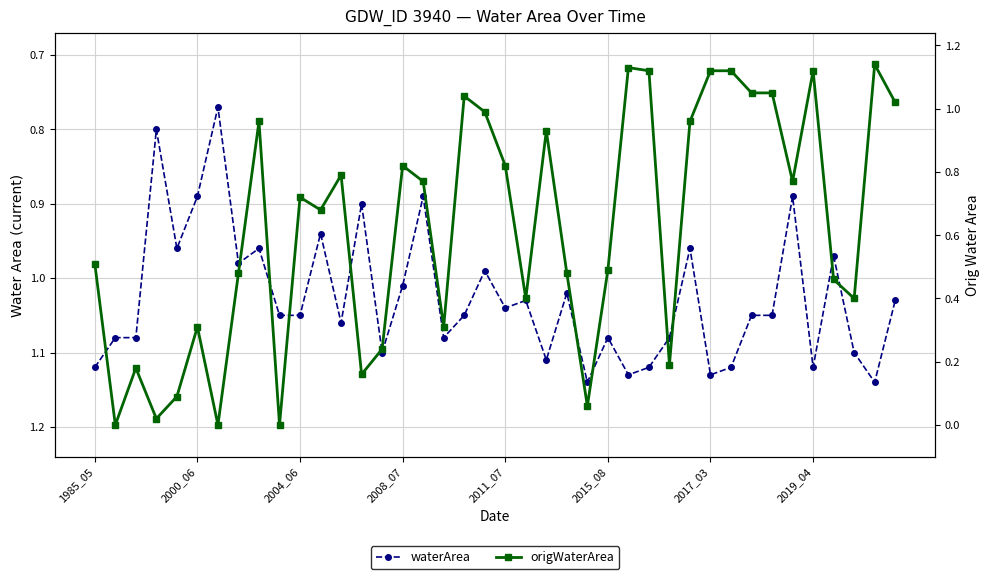

What is the value of the waterArea point at the 37th from the left?

1.0